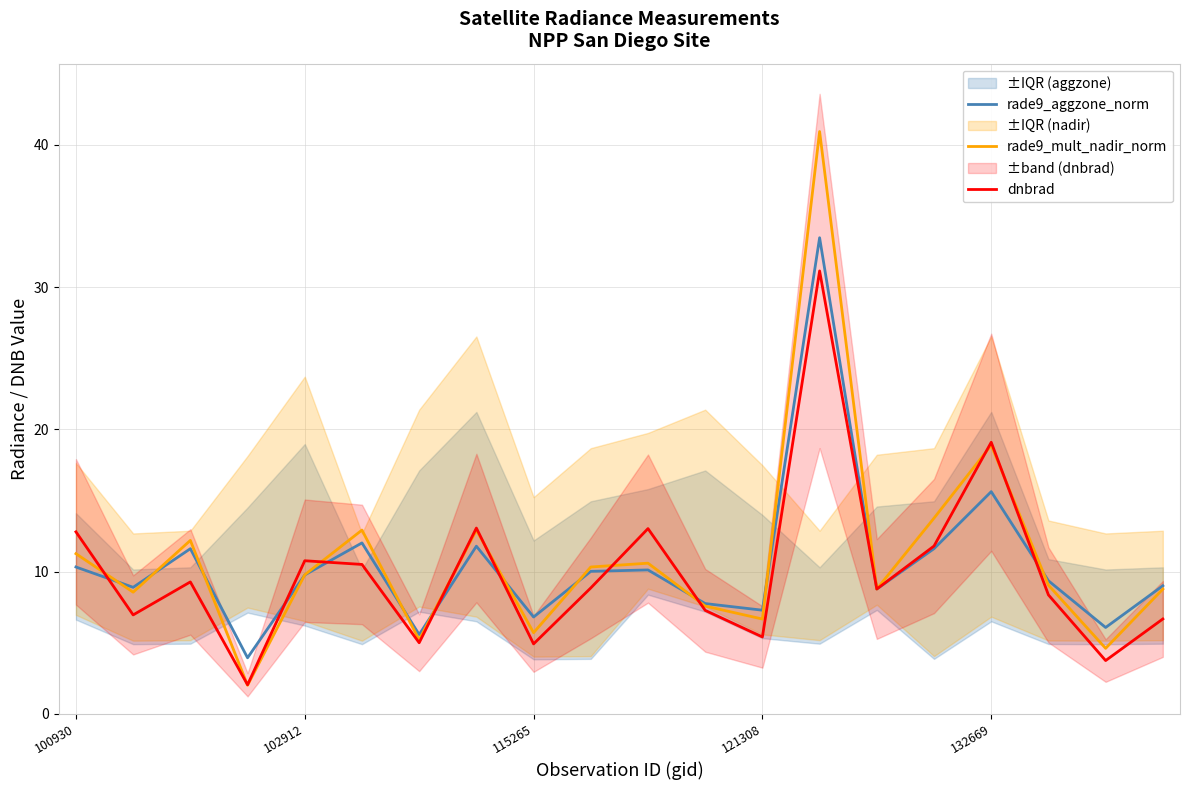

What is the minimum value for rade9_aggzone_norm?

3.9